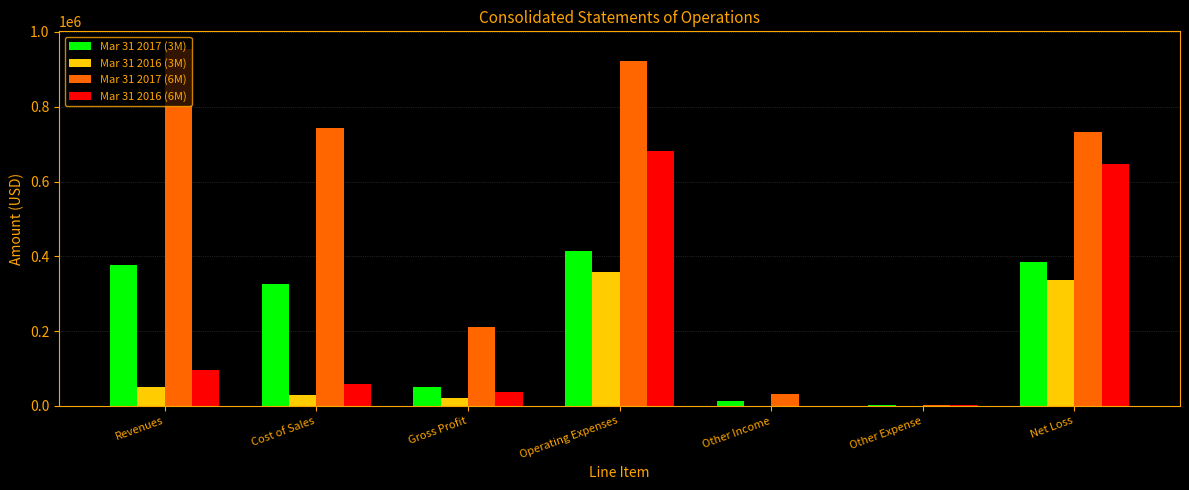

What is the maximum value shown in the chart?

953834